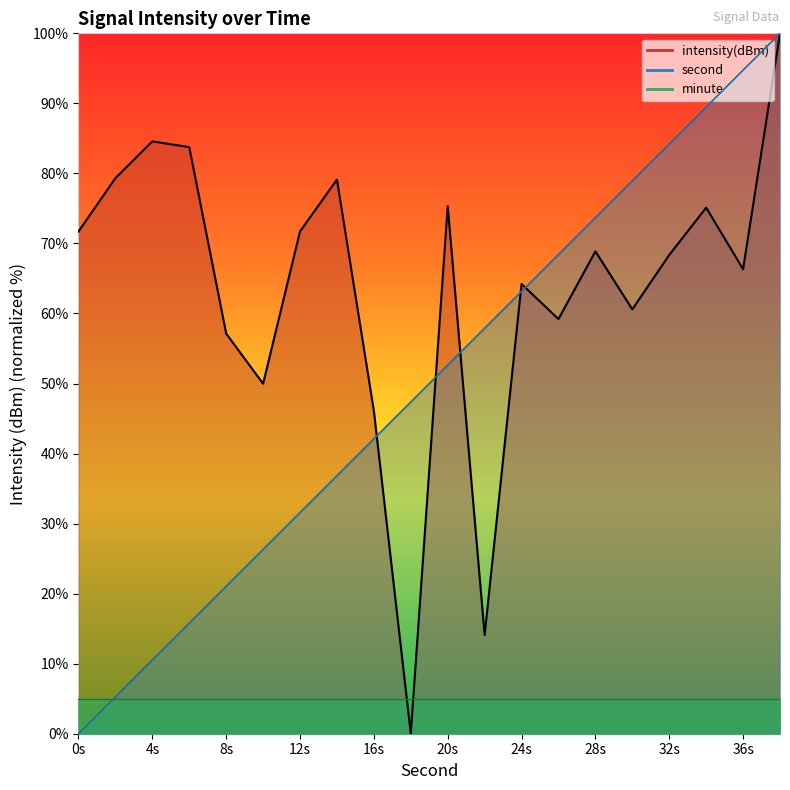

Reading left to right, list all the values displayed in this chart.

second: 0.0	5.3	10.5	15.8	21.1	26.3	31.6	36.8	42.1	47.4	52.6	57.9	63.2	68.4	73.7	78.9	84.2	89.5	94.7	100.0
intensity: 71.7	79.3	84.6	83.8	57.1	50.0	71.7	79.1	46.1	0.0	75.3	14.1	64.2	59.2	68.9	60.6	68.4	75.1	66.3	100.0